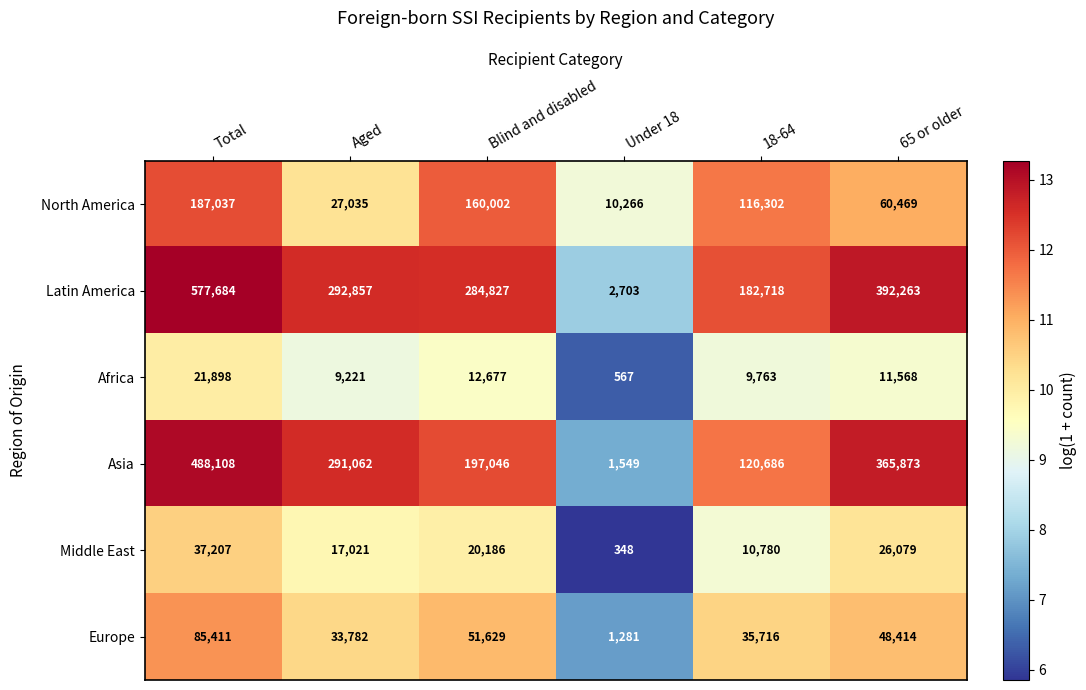

What is the greatest value displayed?

577684